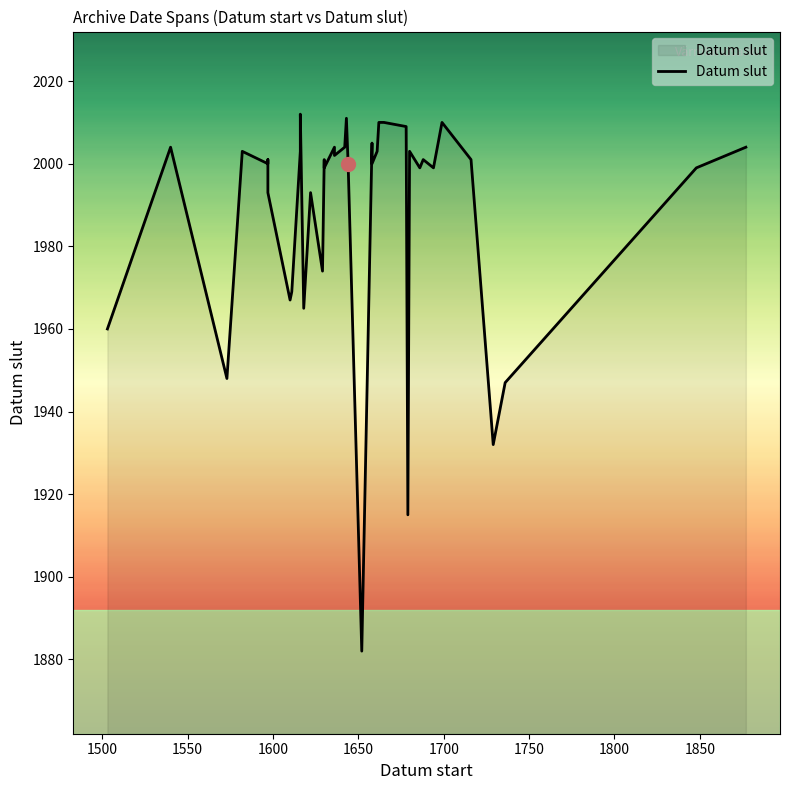

How many interior local valleys (lower than both neighbors) does the data have?

12